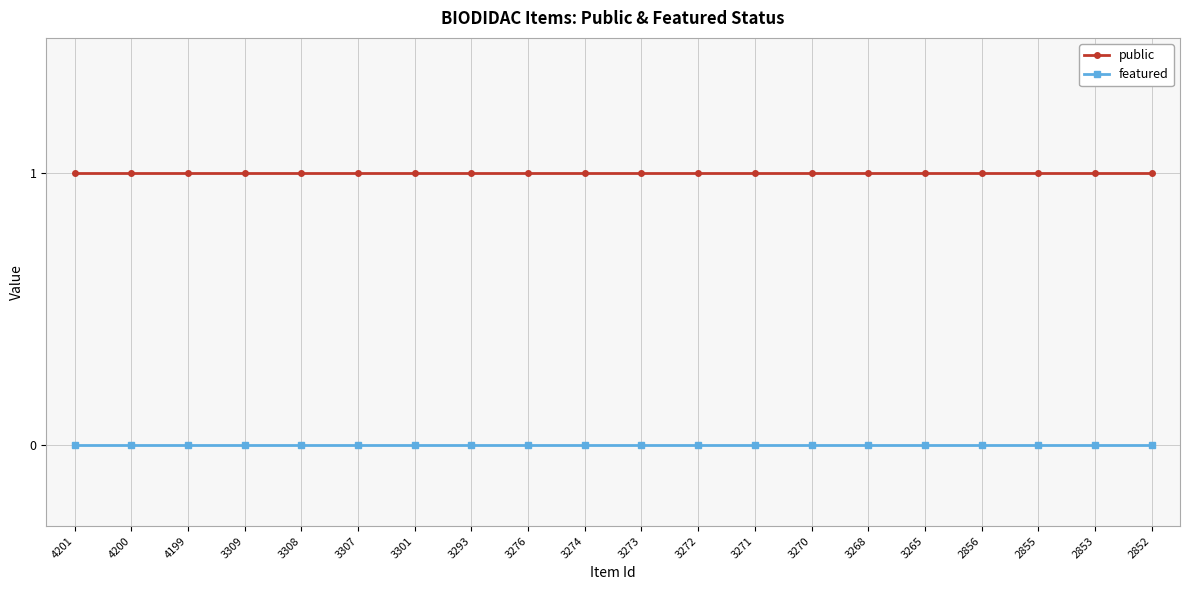

Reading left to right, list all the values displayed in this chart.

public: 4201=1	4200=1	4199=1	3309=1	3308=1	3307=1	3301=1	3293=1	3276=1	3274=1	3273=1	3272=1	3271=1	3270=1	3268=1	3265=1	2856=1	2855=1	2853=1	2852=1
featured: 4201=0	4200=0	4199=0	3309=0	3308=0	3307=0	3301=0	3293=0	3276=0	3274=0	3273=0	3272=0	3271=0	3270=0	3268=0	3265=0	2856=0	2855=0	2853=0	2852=0